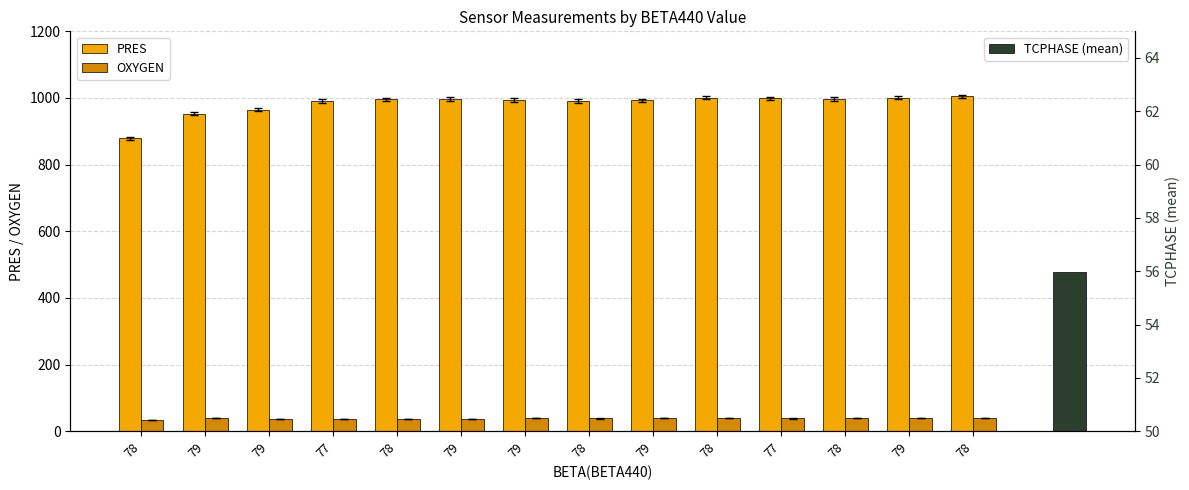

At how many categories does at least one series exceed 433?

14